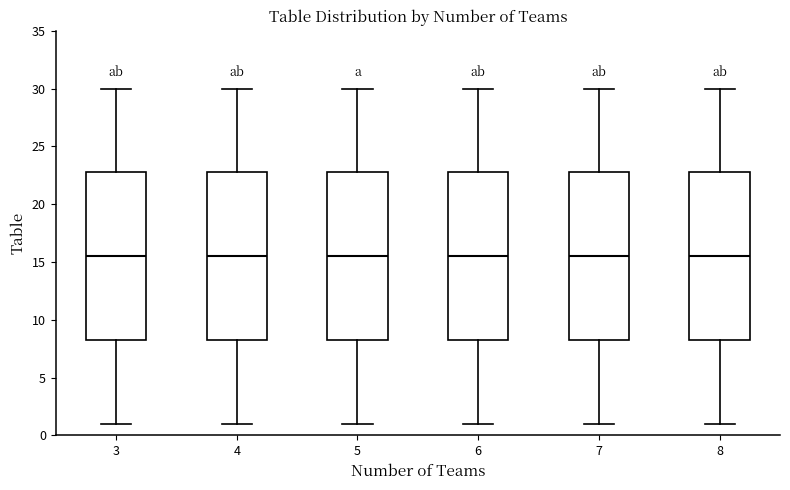

Reading left to right, read every box against the y-axis: the position of its median line, the range the box covers, and the ends of its whiskers. The values are not printed on the chart, so give them approximately, as read against the axis.

3: median 15.5, box 8.5 to 23.0, whiskers 1.0 to 30.0
4: median 15.5, box 8.5 to 23.0, whiskers 1.0 to 30.0
5: median 15.5, box 8.5 to 23.0, whiskers 1.0 to 30.0
6: median 15.5, box 8.5 to 23.0, whiskers 1.0 to 30.0
7: median 15.5, box 8.5 to 23.0, whiskers 1.0 to 30.0
8: median 15.5, box 8.5 to 23.0, whiskers 1.0 to 30.0